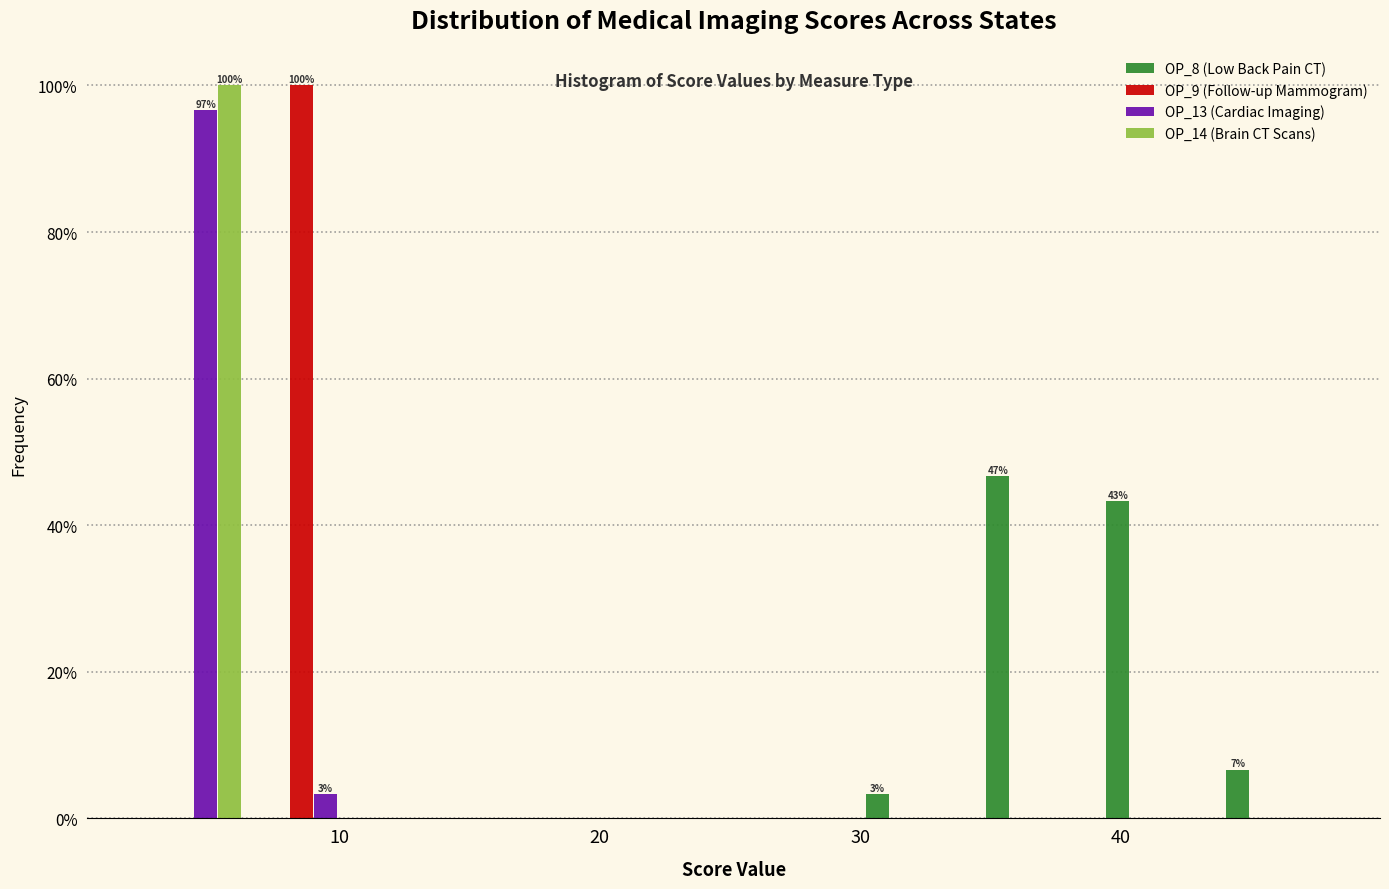

In the OP_9 (Follow-up Mammogram) series, which range on the x-axis has the tallest bar?

7 to 11